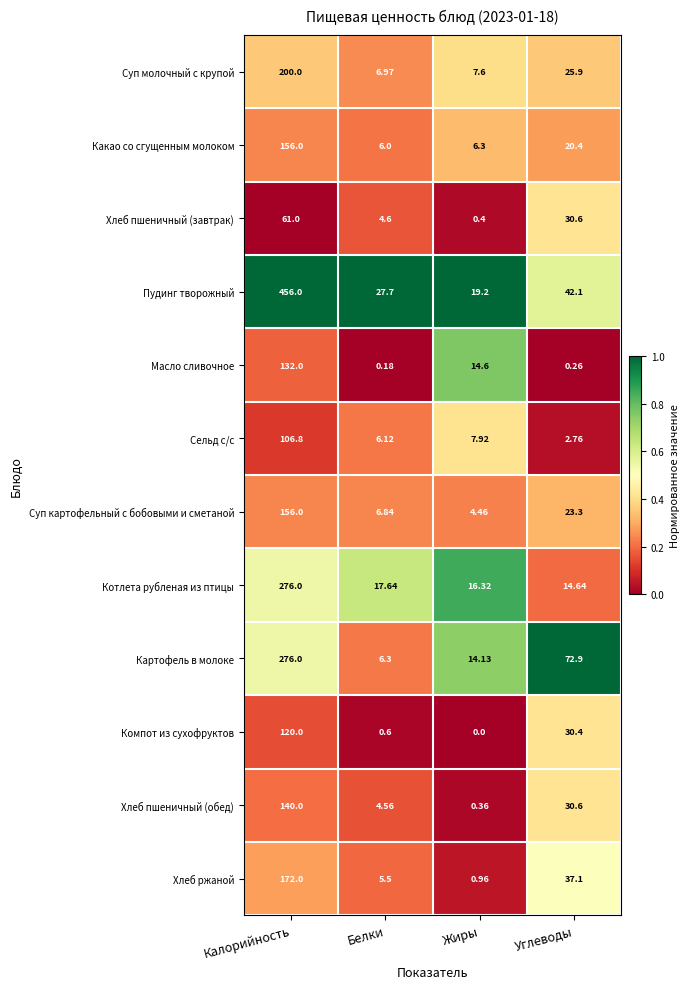

Which series has the largest total across all categories?

Пудинг творожный